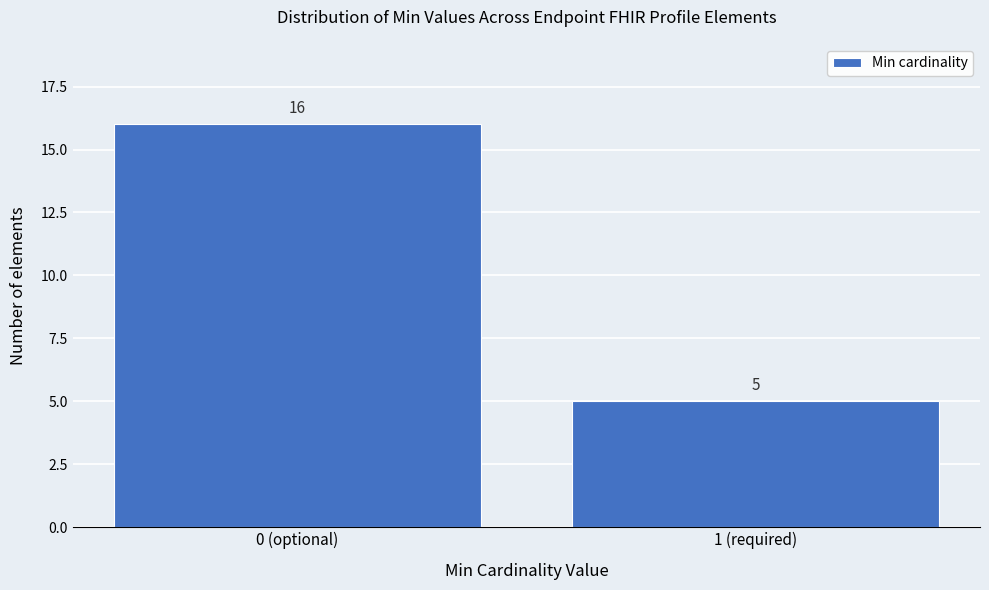

Reading left to right, what are all the values shown in this chart?

0 (optional)=16	1 (required)=5